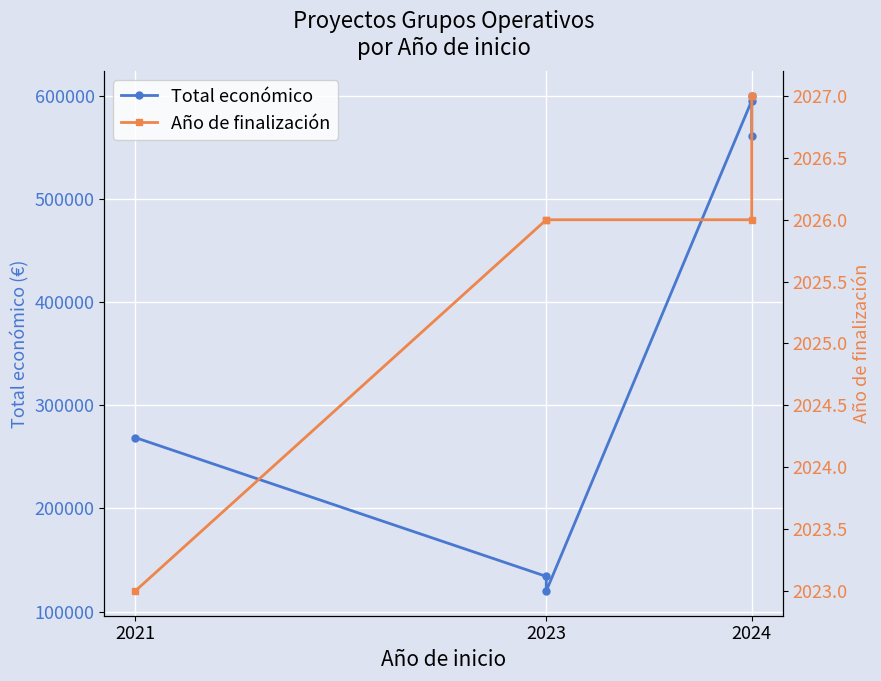

In Total económico, how many points are lower than both neighbors (excluding endpoints)?

1